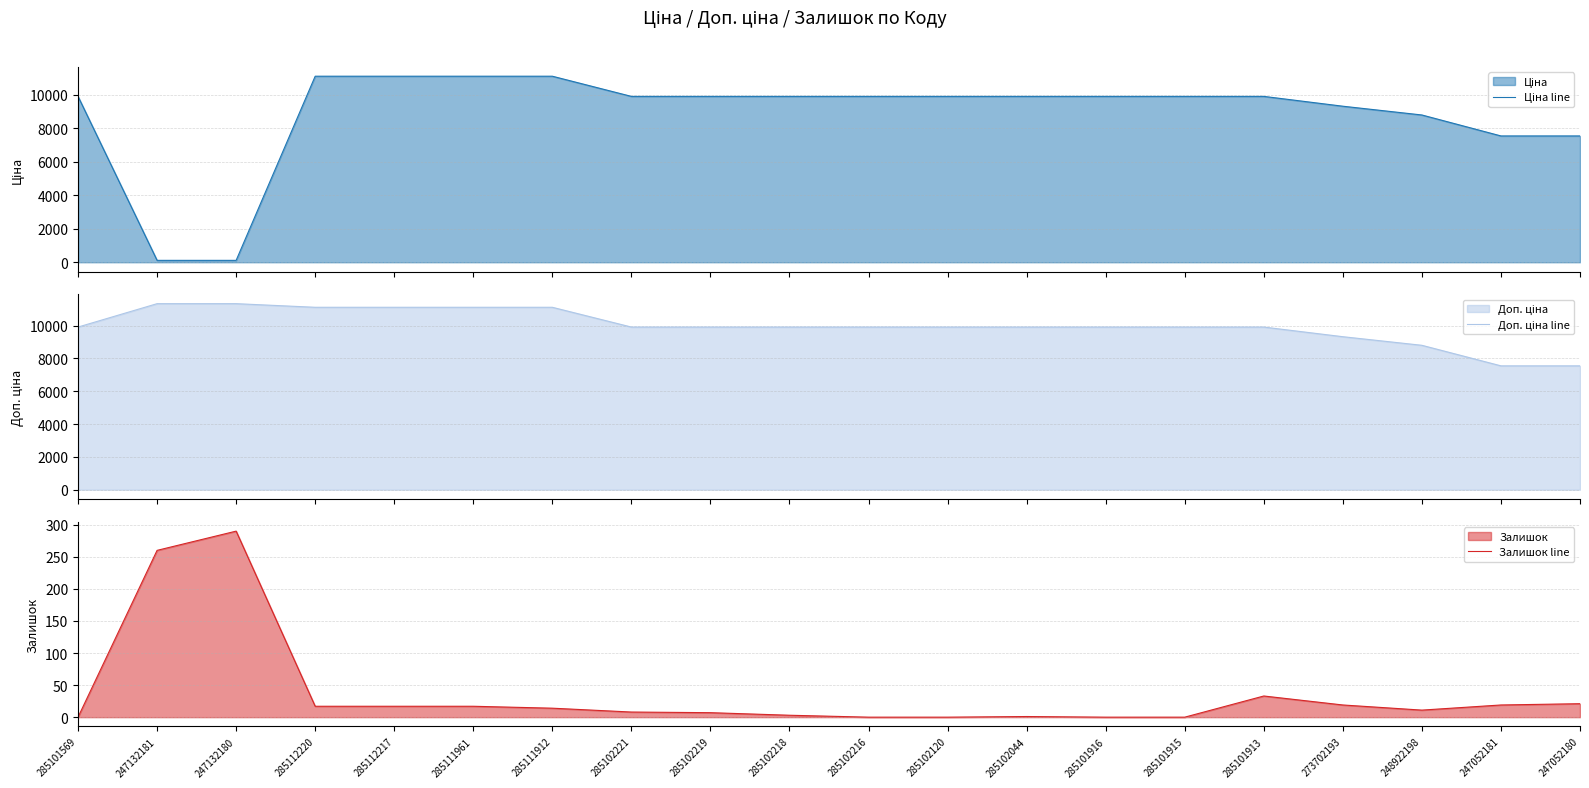

How many positive values does the Залишок line series have?

15